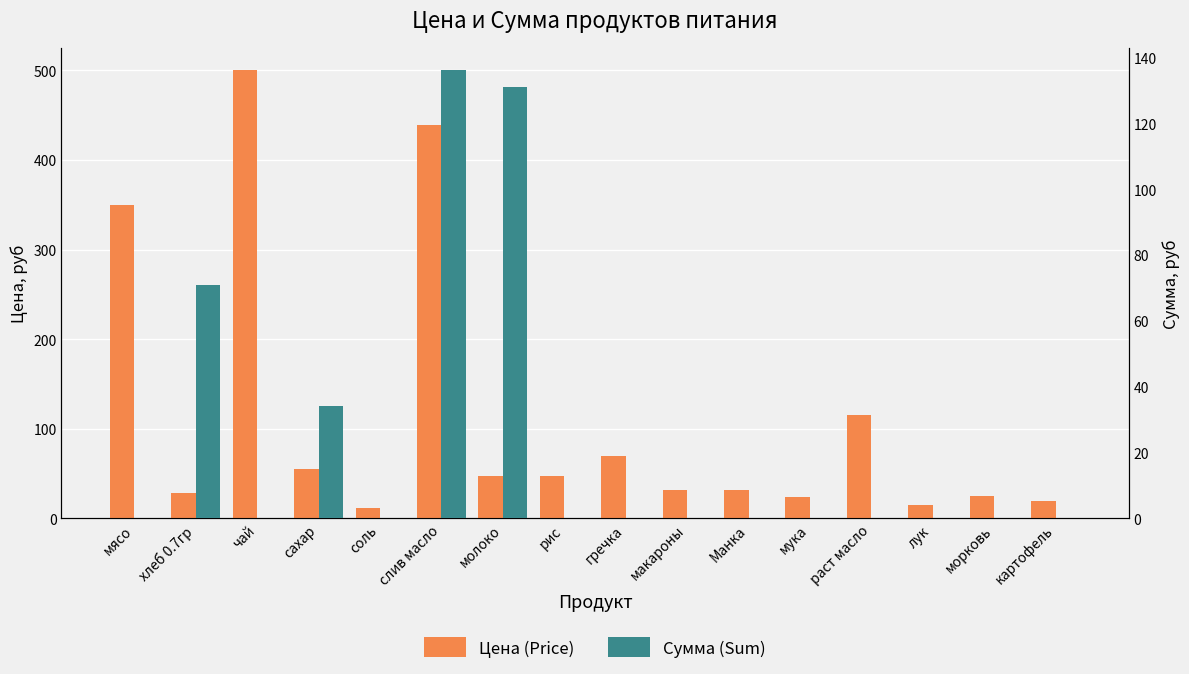

At how many categories does at least one series exceed 420?

2